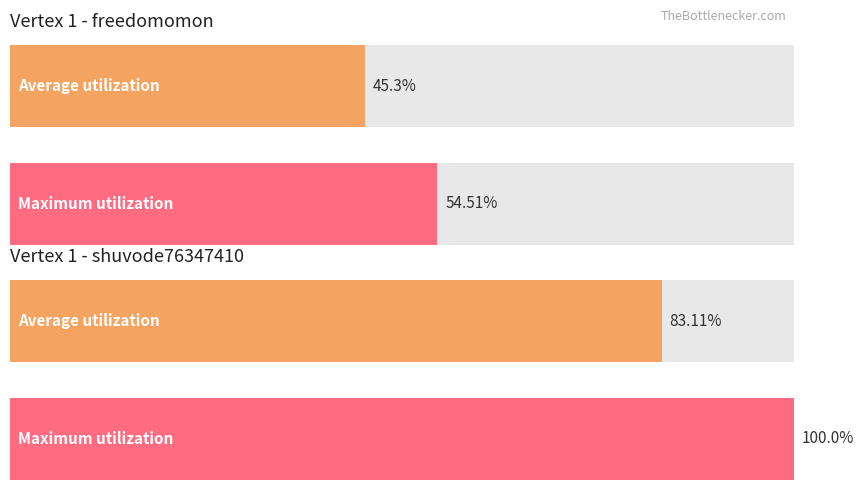

How many bars are there in total?

4